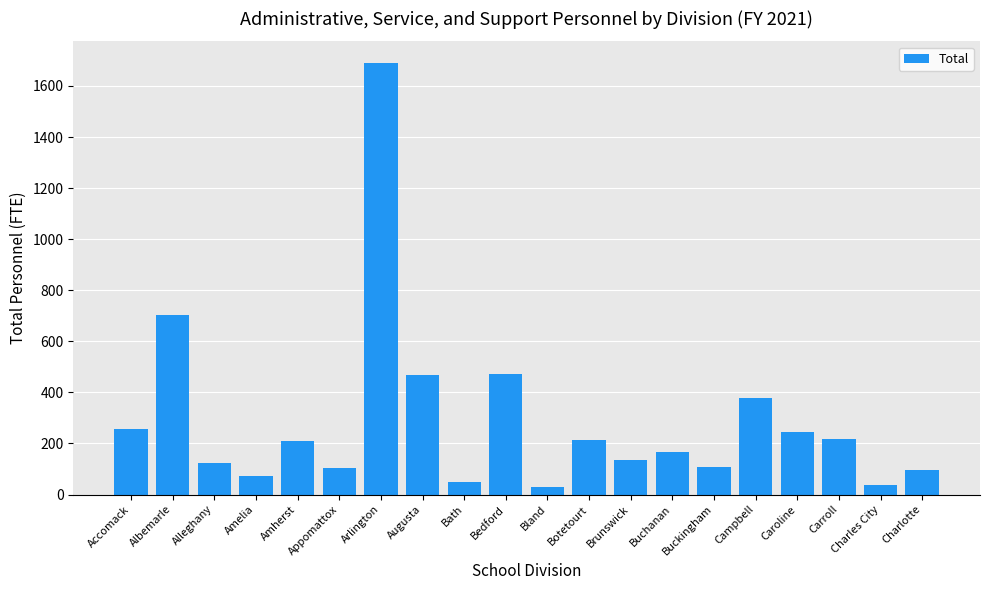

What is the difference between the second highest and second lowest values?

665.3